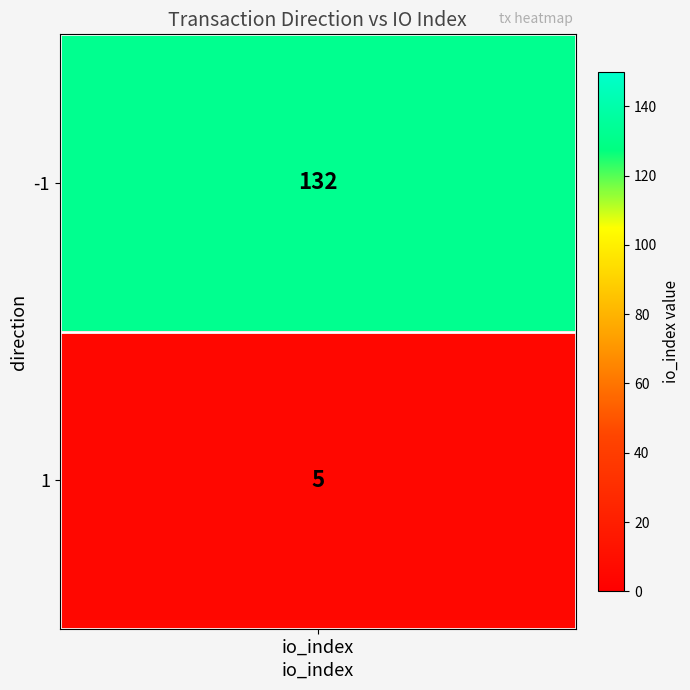

What value does the data have at -1, to the nearest 50?

150